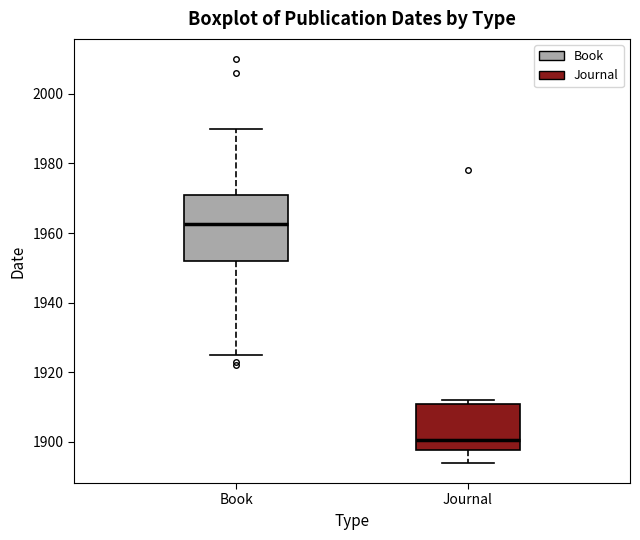

Reading left to right, transcribe this box plot: for each box, give where its median line is, the range the box spans, and where its two whiskers end, as read against the y-axis. The values are not printed on the chart, so give them approximately, as read against the axis.

Book: median 1962, box 1952 to 1972, whiskers 1926 to 1990
Journal: median 1900, box 1898 to 1912, whiskers 1894 to 1912 (just above the box's upper edge)